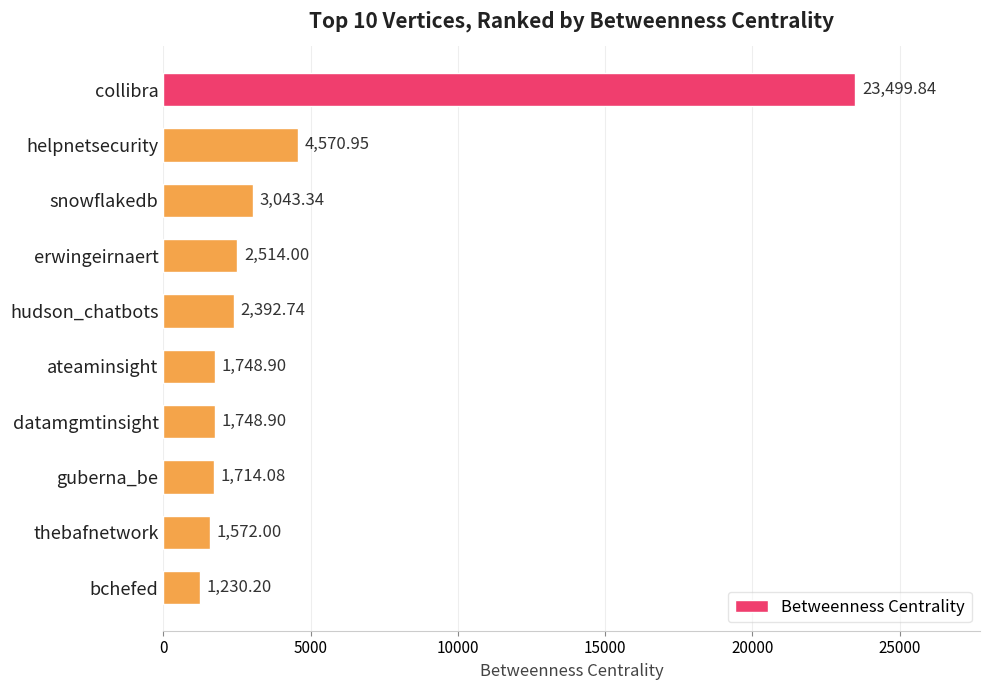

Which label corresponds to the smallest value in the chart?

bchefed